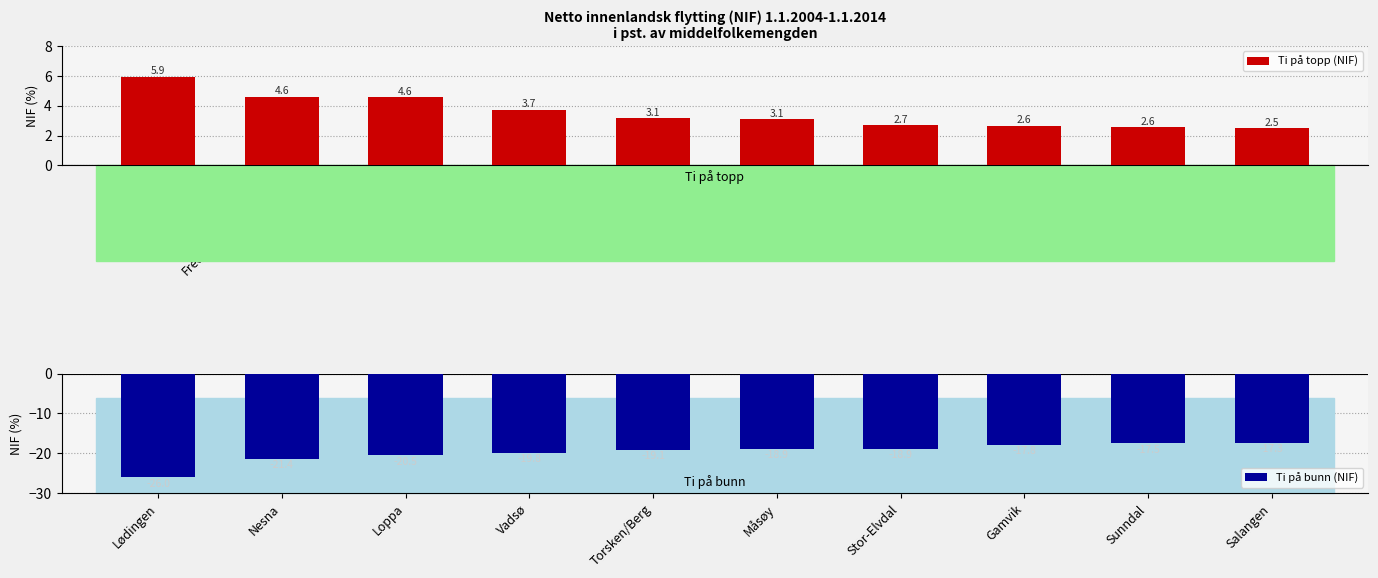

What is the average value of the Ti på bunn (NIF) series?

-19.7